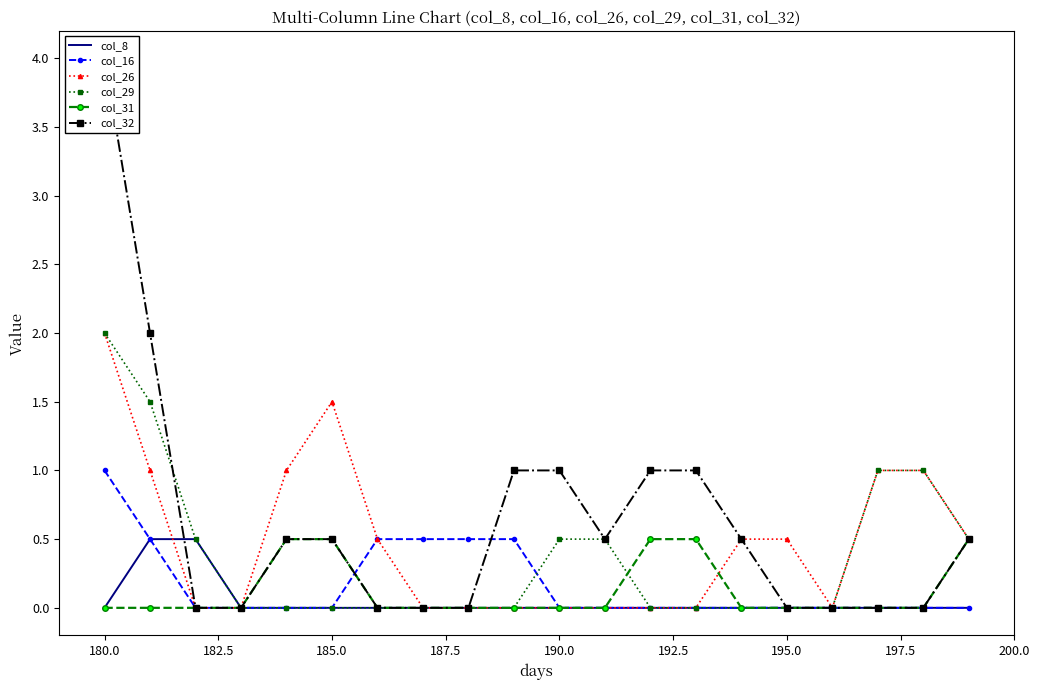

Reading left to right, extract all data points from this chart.

col_8: 0.0	0.5	0.5	0.0	0.0	0.0	0.0	0.0	0.0	0.0	0.0	0.0	0.0	0.0	0.0	0.0	0.0	0.0	0.0	0.0
col_16: 1.0	0.5	0.0	0.0	0.0	0.0	0.5	0.5	0.5	0.5	0.0	0.0	0.0	0.0	0.0	0.0	0.0	0.0	0.0	0.0
col_26: 2.0	1.0	0.0	0.0	1.0	1.5	0.5	0.0	0.0	0.0	0.0	0.0	0.0	0.0	0.5	0.5	0.0	1.0	1.0	0.5
col_29: 2.0	1.5	0.5	0.0	0.0	0.0	0.0	0.0	0.0	0.0	0.5	0.5	0.0	0.0	0.0	0.0	0.0	1.0	1.0	0.5
col_31: 0.0	0.0	0.0	0.0	0.5	0.5	0.0	0.0	0.0	0.0	0.0	0.0	0.5	0.5	0.0	0.0	0.0	0.0	0.0	0.5
col_32: 4.0	2.0	0.0	0.0	0.5	0.5	0.0	0.0	0.0	1.0	1.0	0.5	1.0	1.0	0.5	0.0	0.0	0.0	0.0	0.5